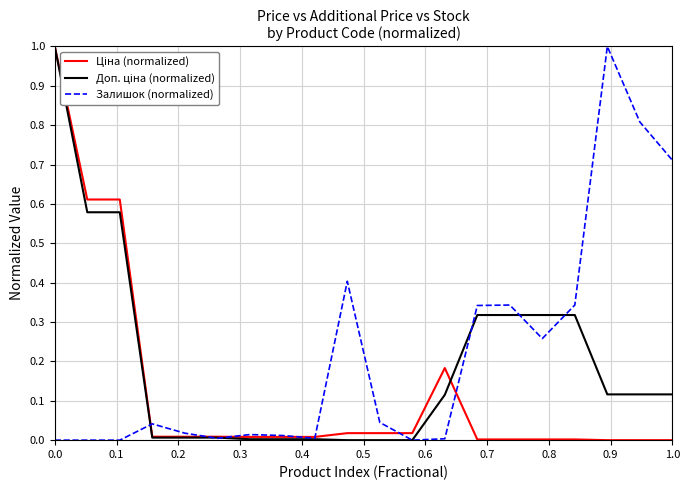

What is the greatest value displayed?

1.0